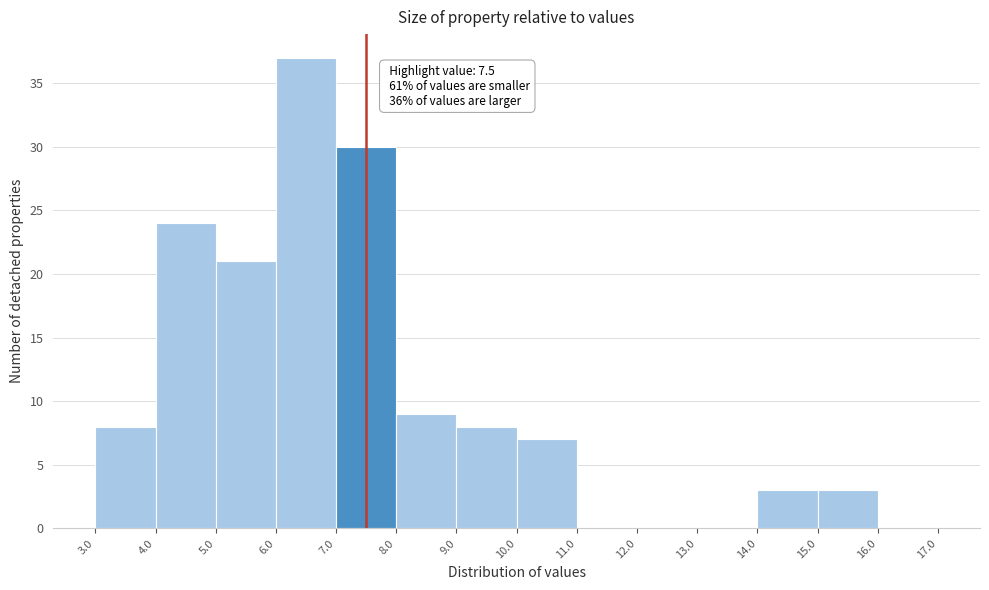

Over which range of the x-axis is the bar tallest?

6.0 to 7.0